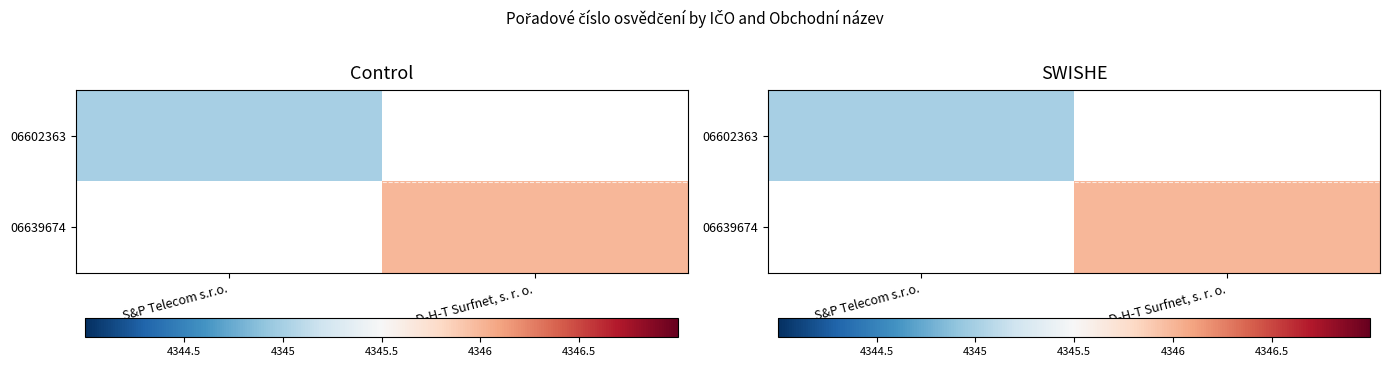

Which category has the highest value across all series?

D-H-T Surfnet, s. r. o.